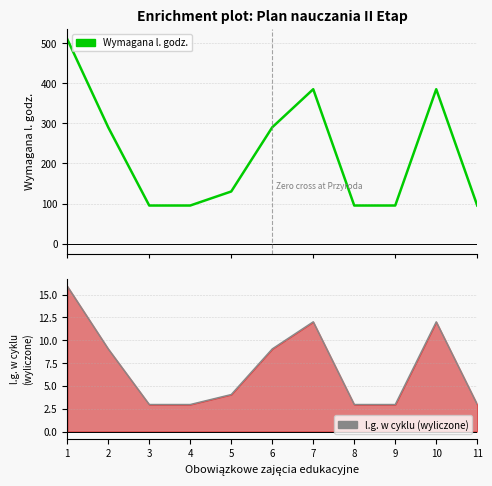

What are all the series names shown in the legend?

Wymagana l. godz., l.g. w cyklu (wyliczone)